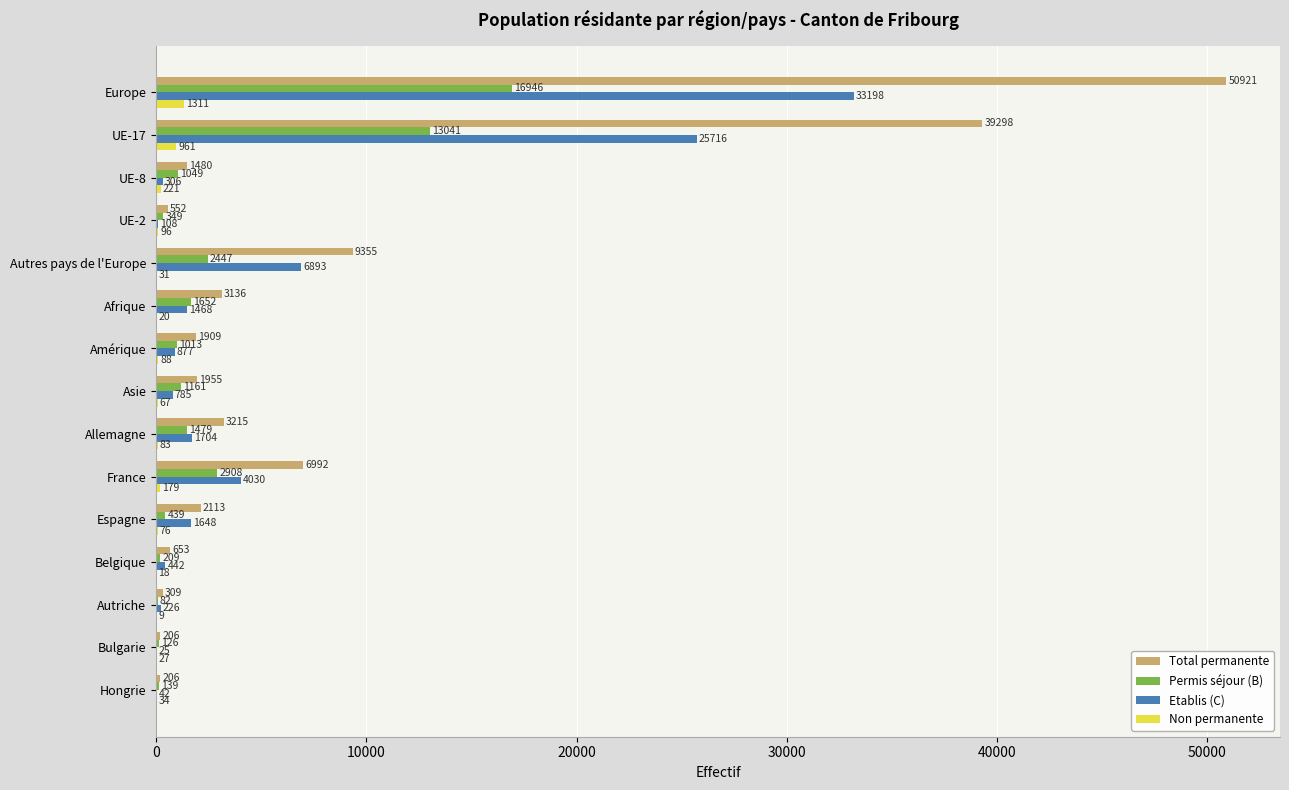

Which series has the largest total across all categories?

Total permanente